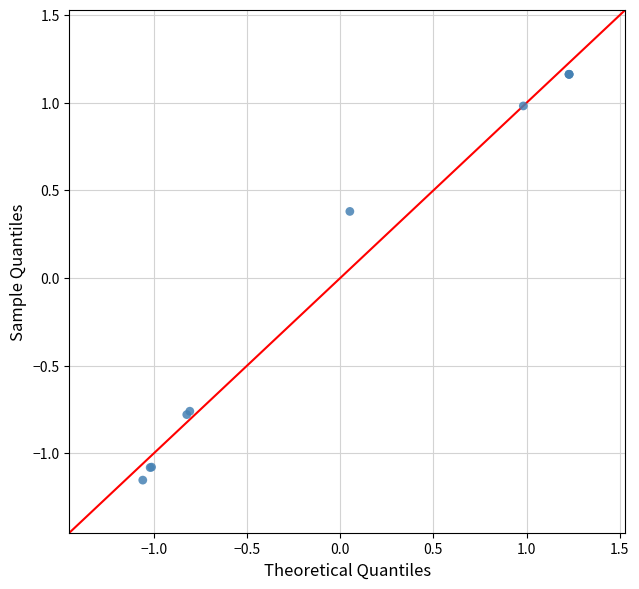

What Y value in the scatter plot is closest to 0?

0.4